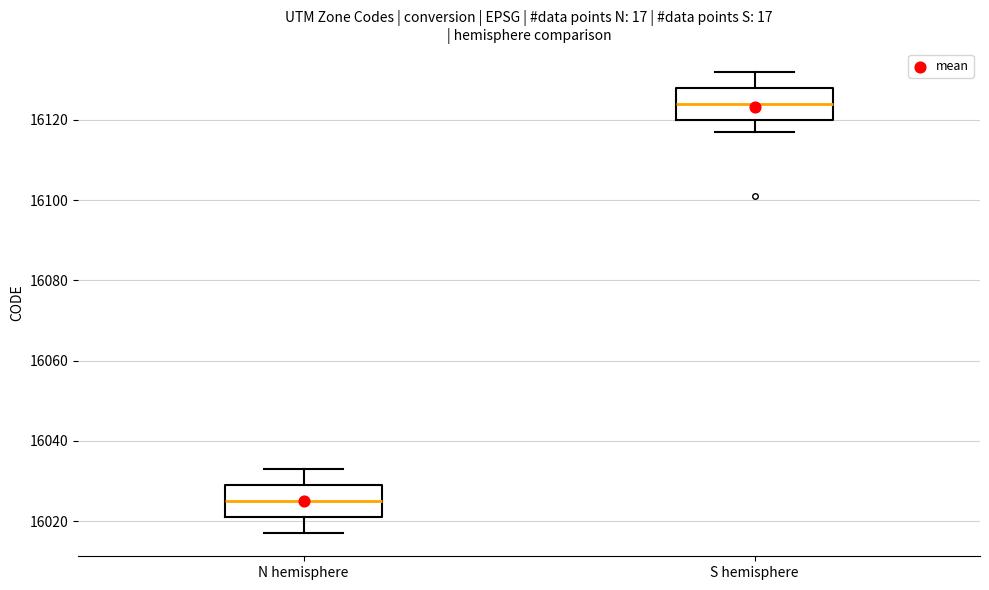

Which box's median line is the highest?

S hemisphere